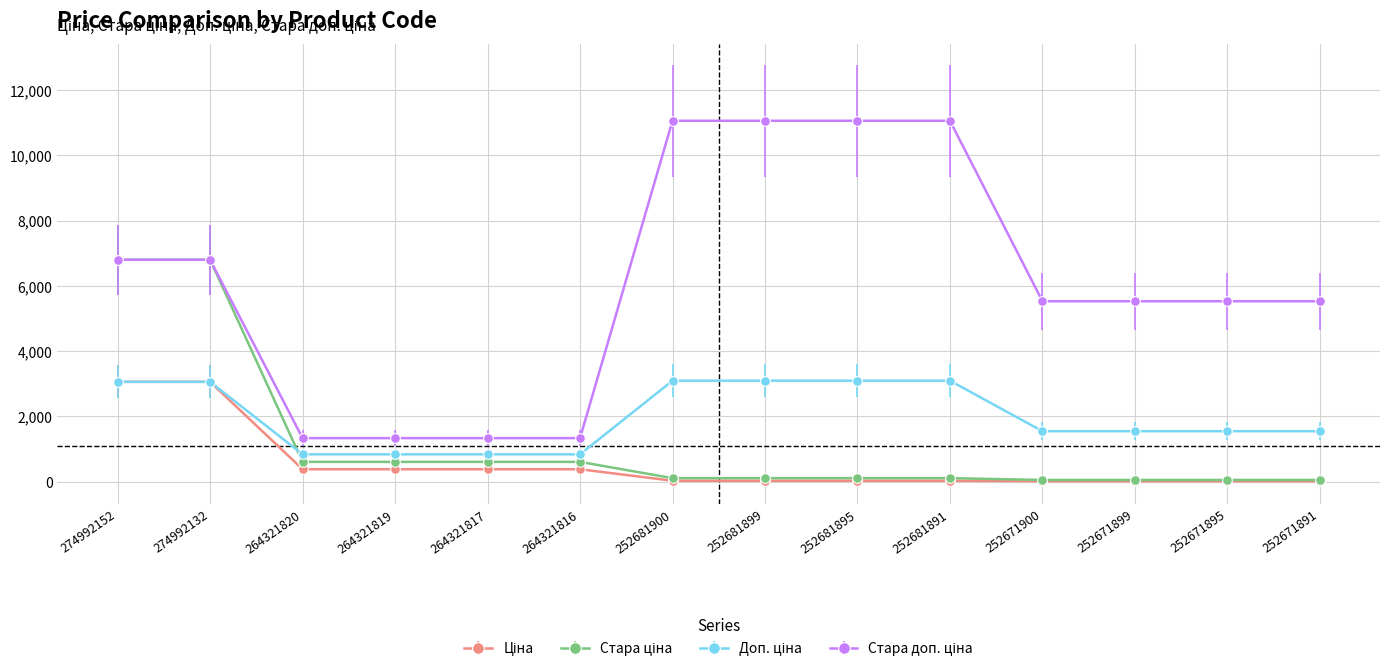

What is the total value across all series at 264321816?

3167.7